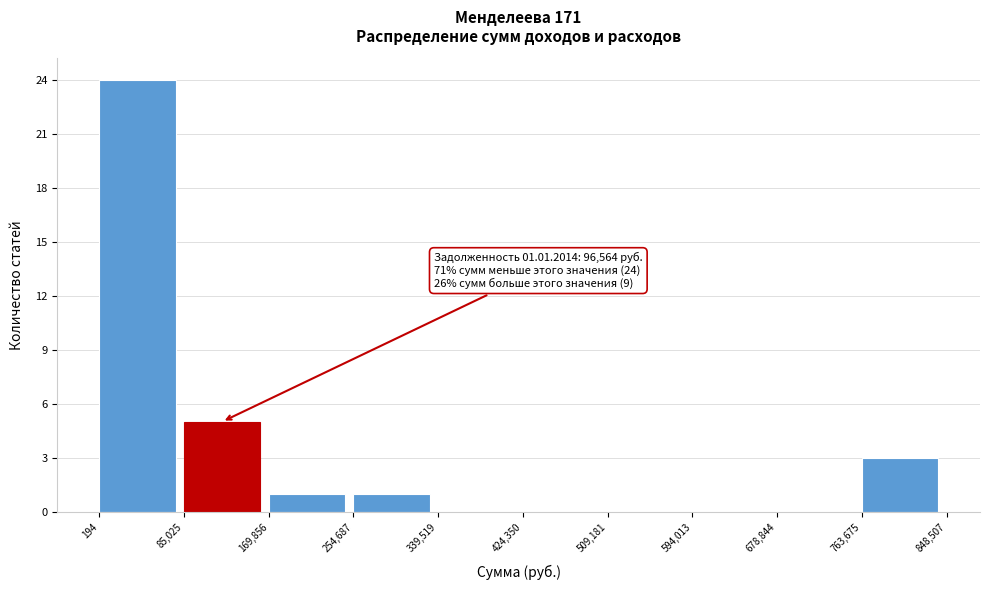

Over which range of the x-axis is the bar tallest?

194 to 85,025